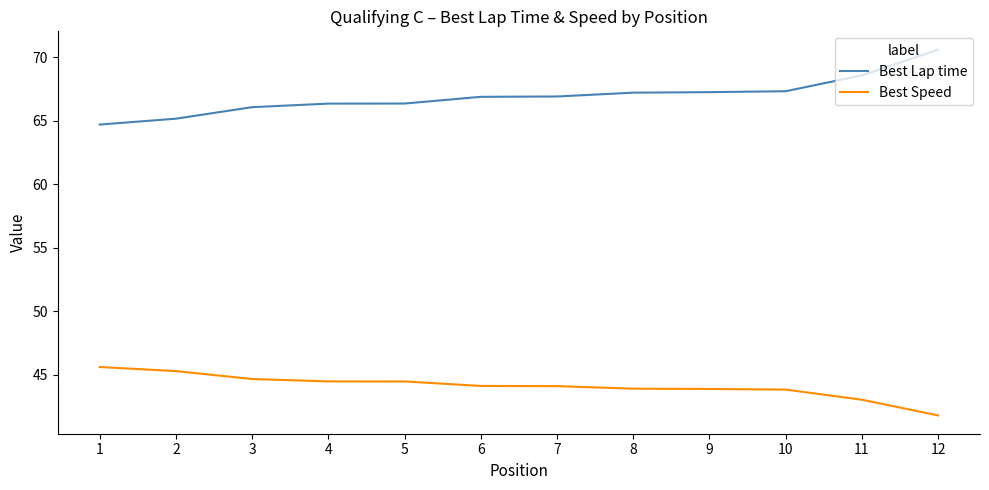

At how many categories does at least one series exceed 55?

12